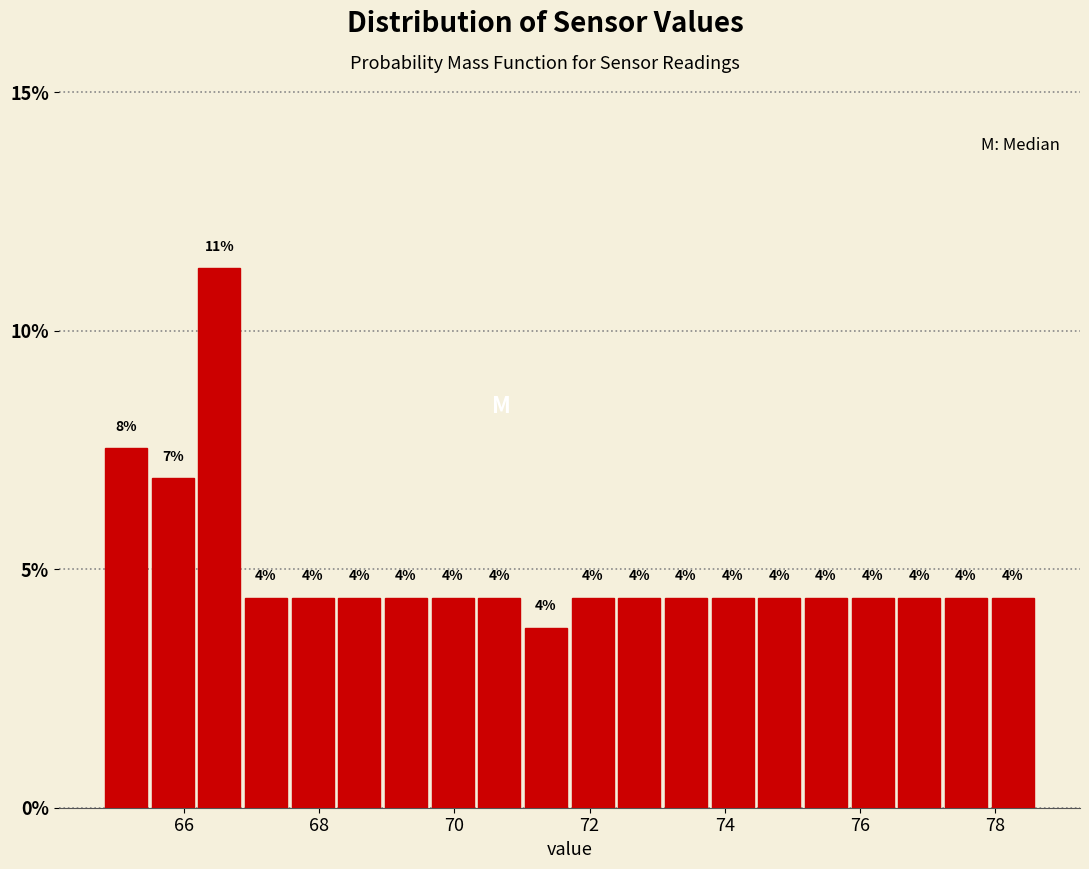

Around what value on the x-axis is the tallest bar? Give the approximate position of its centre, as read against the axis.

66.6